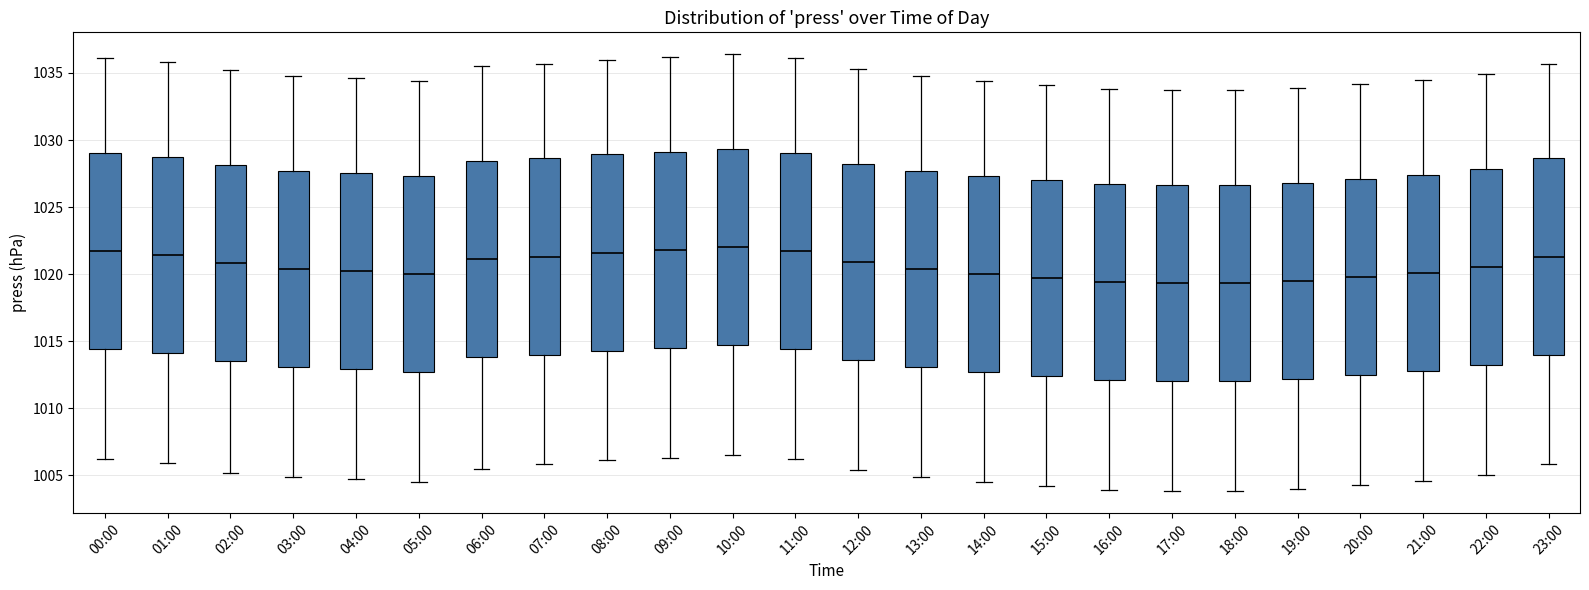

Reading left to right, transcribe this box plot: for each box, give where its median line is, the range the box spans, and where its two whiskers end, as read against the y-axis. The values are not printed on the chart, so give them approximately, as read against the axis.

00:00: median 1021.5, box 1014.5 to 1029.0, whiskers 1006.0 to 1036.0
01:00: median 1021.5, box 1014.0 to 1028.5, whiskers 1006.0 to 1036.0
02:00: median 1021.0, box 1013.5 to 1028.0, whiskers 1005.0 to 1035.0
03:00: median 1020.5, box 1013.0 to 1027.5, whiskers 1005.0 to 1035.0
04:00: median 1020.0, box 1013.0 to 1027.5, whiskers 1004.5 to 1034.5
05:00: median 1020.0, box 1012.5 to 1027.5, whiskers 1004.5 to 1034.5
06:00: median 1021.0, box 1014.0 to 1028.5, whiskers 1005.5 to 1035.5
07:00: median 1021.5, box 1014.0 to 1028.5, whiskers 1006.0 to 1035.5
08:00: median 1021.5, box 1014.5 to 1029.0, whiskers 1006.0 to 1036.0
09:00: median 1022.0, box 1014.5 to 1029.0, whiskers 1006.5 to 1036.0
10:00: median 1022.0, box 1014.5 to 1029.5, whiskers 1006.5 to 1036.5
11:00: median 1021.5, box 1014.5 to 1029.0, whiskers 1006.0 to 1036.0
12:00: median 1021.0, box 1013.5 to 1028.0, whiskers 1005.5 to 1035.5
13:00: median 1020.5, box 1013.0 to 1027.5, whiskers 1005.0 to 1035.0
14:00: median 1020.0, box 1012.5 to 1027.5, whiskers 1004.5 to 1034.5
15:00: median 1019.5, box 1012.5 to 1027.0, whiskers 1004.0 to 1034.0
16:00: median 1019.5, box 1012.0 to 1026.5, whiskers 1004.0 to 1034.0
17:00: median 1019.5, box 1012.0 to 1026.5, whiskers 1004.0 to 1033.5
18:00: median 1019.5, box 1012.0 to 1026.5, whiskers 1004.0 to 1033.5
19:00: median 1019.5, box 1012.0 to 1027.0, whiskers 1004.0 to 1034.0
20:00: median 1020.0, box 1012.5 to 1027.0, whiskers 1004.5 to 1034.0
21:00: median 1020.0, box 1013.0 to 1027.5, whiskers 1004.5 to 1034.5
22:00: median 1020.5, box 1013.0 to 1028.0, whiskers 1005.0 to 1035.0
23:00: median 1021.5, box 1014.0 to 1028.5, whiskers 1006.0 to 1035.5